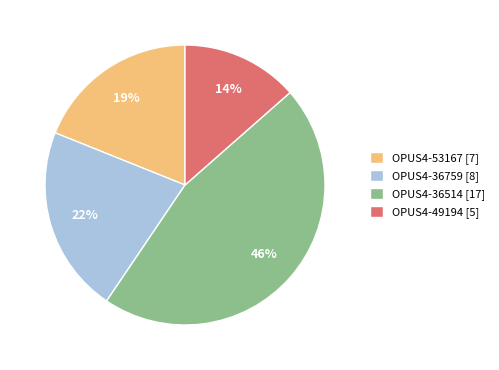

Is it true that OPUS4-36514 is 46% of the pie?

True